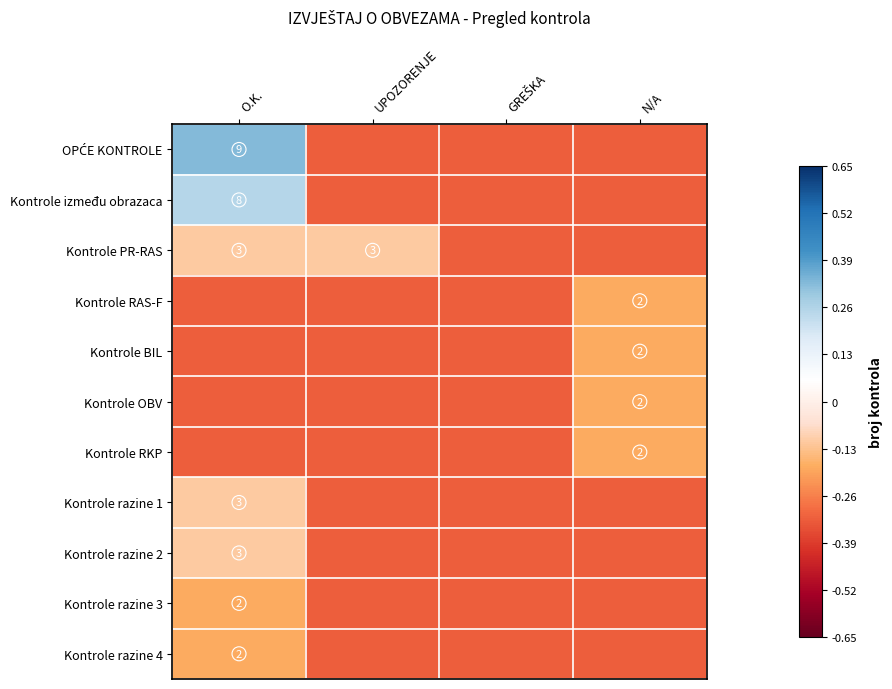

At which label is Kontrole između obrazaca closest to 0?

O.K.